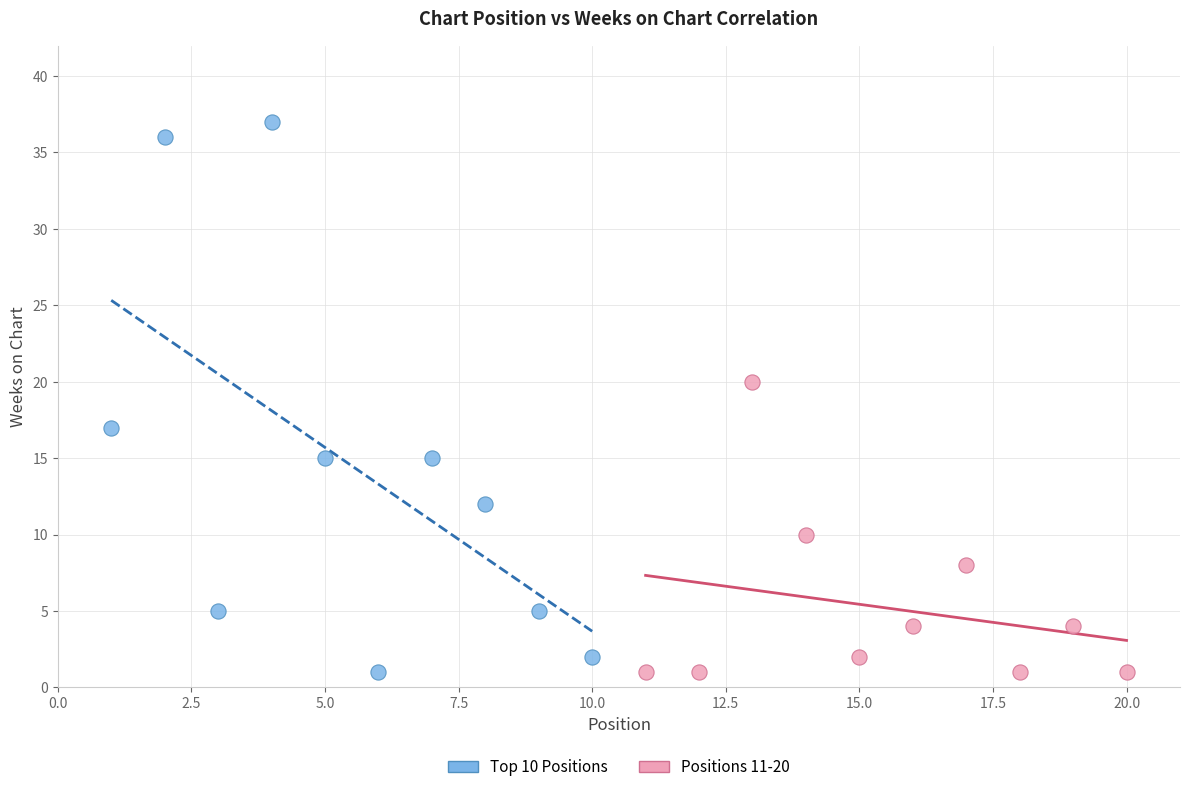

Which series contains the highest Y value?

Top 10 Positions